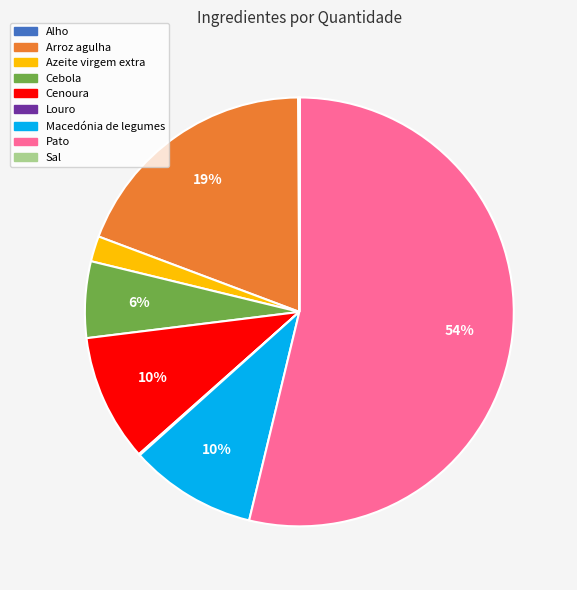

Do Arroz agulha and Cebola together represent more than half of the pie?

No